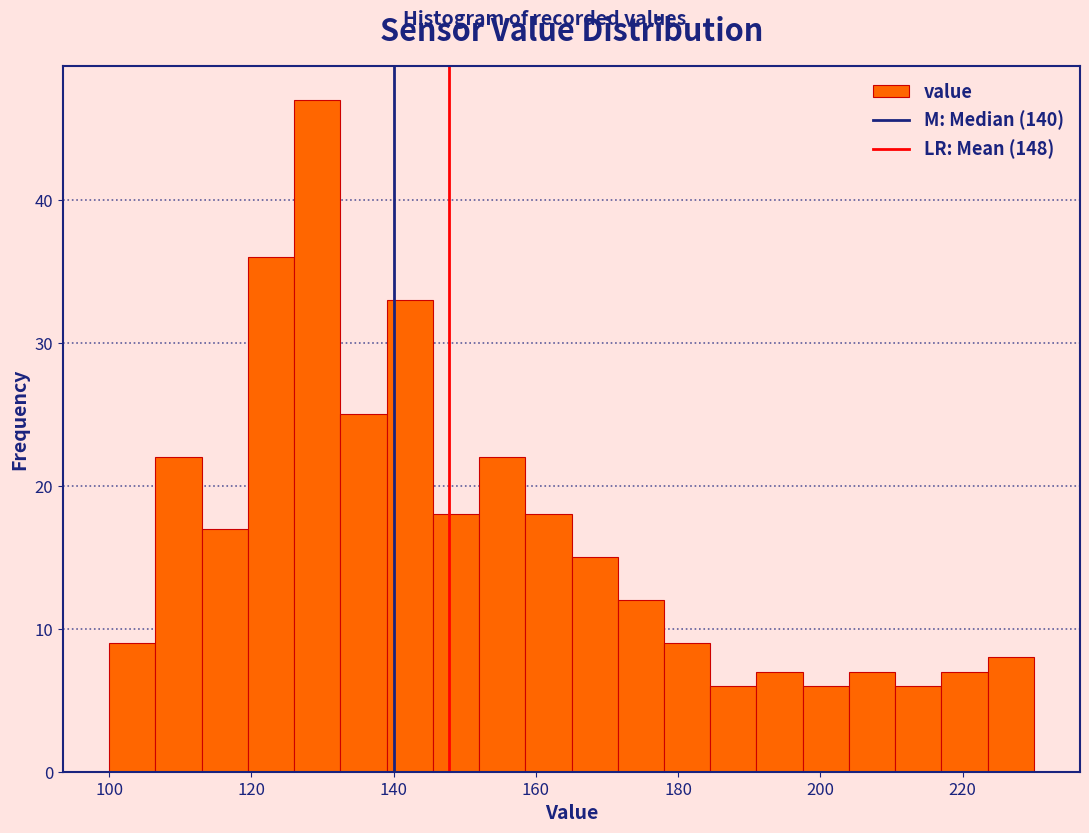

Read against the x-axis, roughly where is the centre of the tallest bar?

130